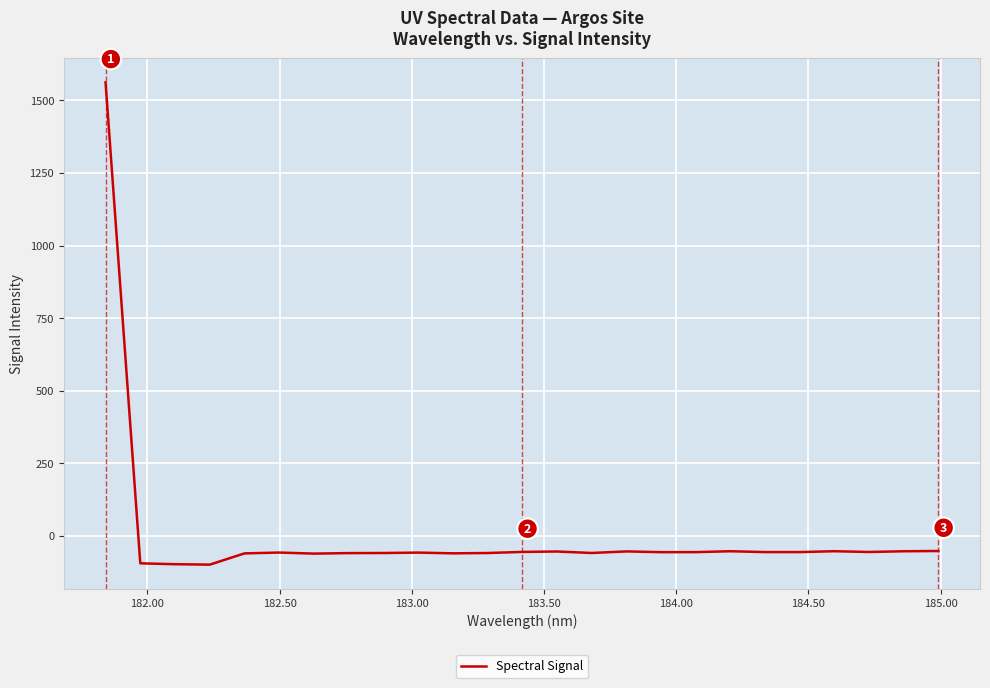

What is the smallest value displayed?

-98.6